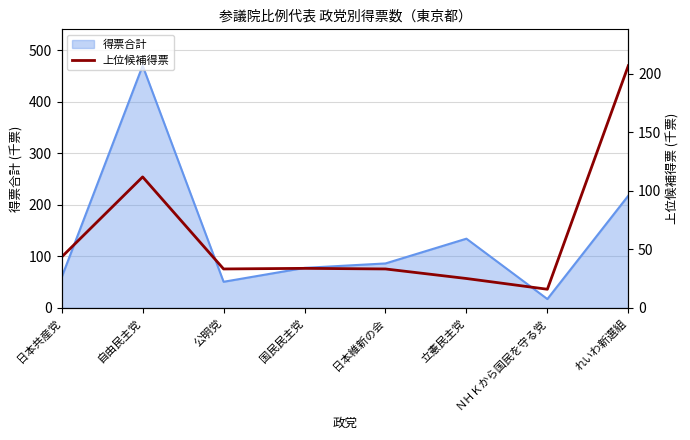

Reading right to left, what are all the values shown in this chart?

206.8	16.0	25.1	33.3	33.8	33.3	111.9	43.5